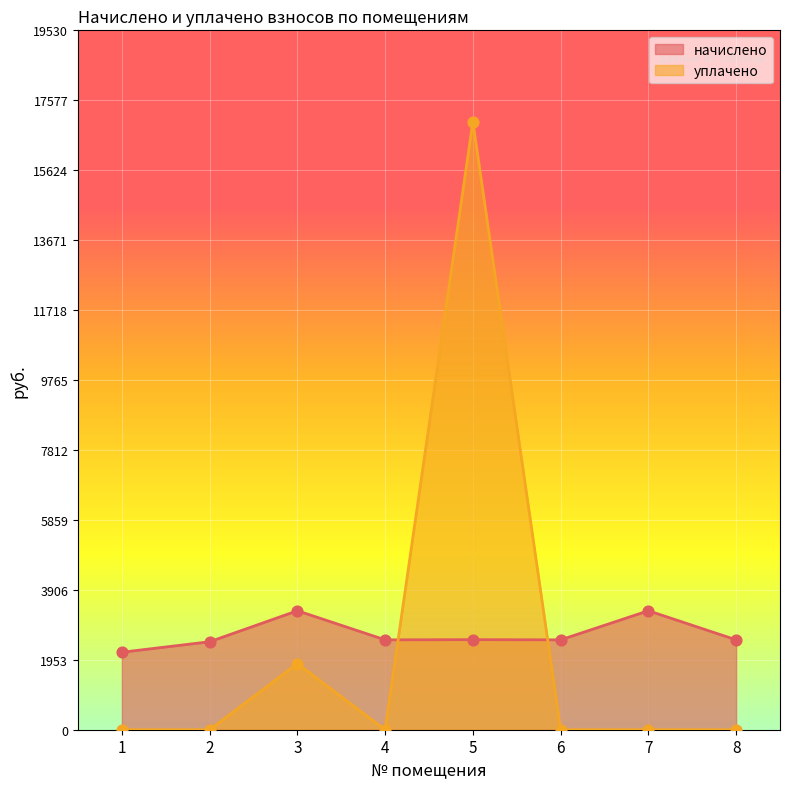

Which series has the largest total across all categories?

начислено